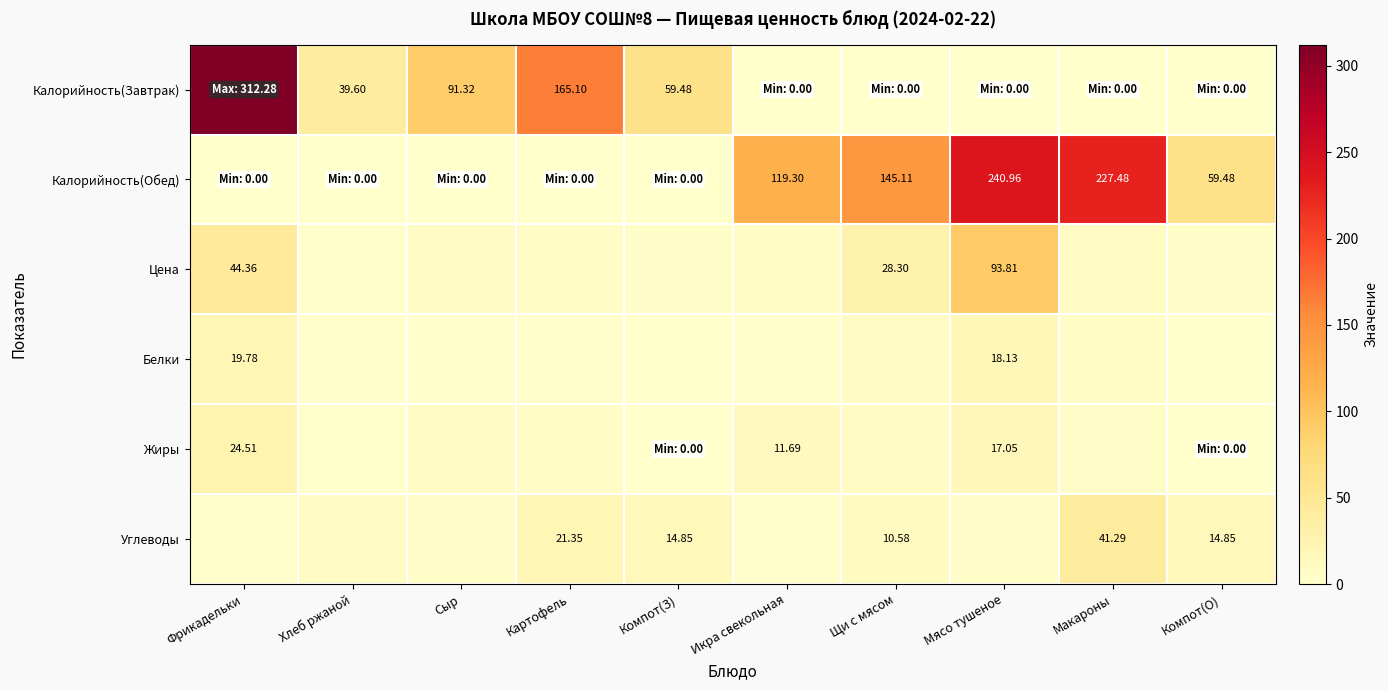

True or false: Цена has a value of 44.4 at Фрикадельки.

True